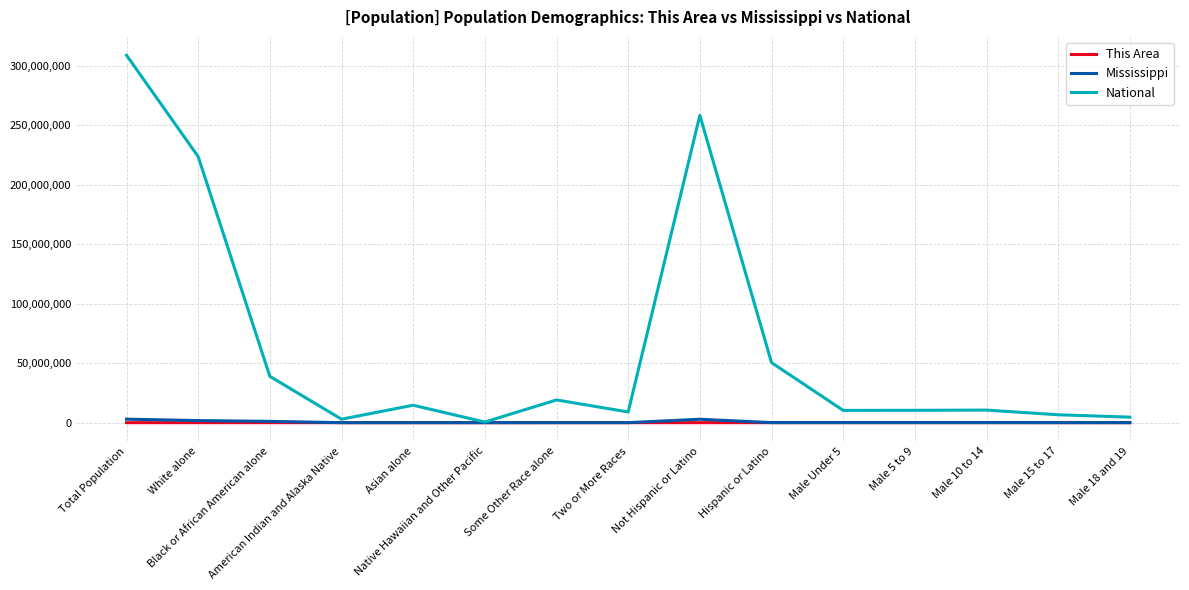

What is the difference between the second highest and minimum values in the National series?

257727931